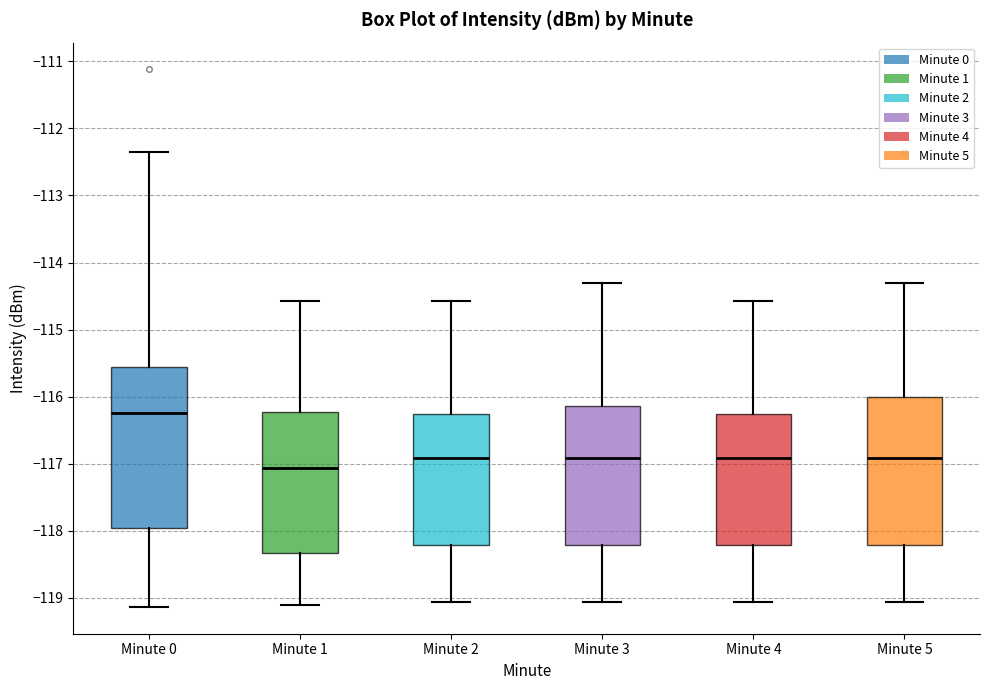

Where does the upper whisker of the box for Minute 5 end on the y-axis? The values are not printed on the chart, so give them approximately, as read against the axis.

-114.3